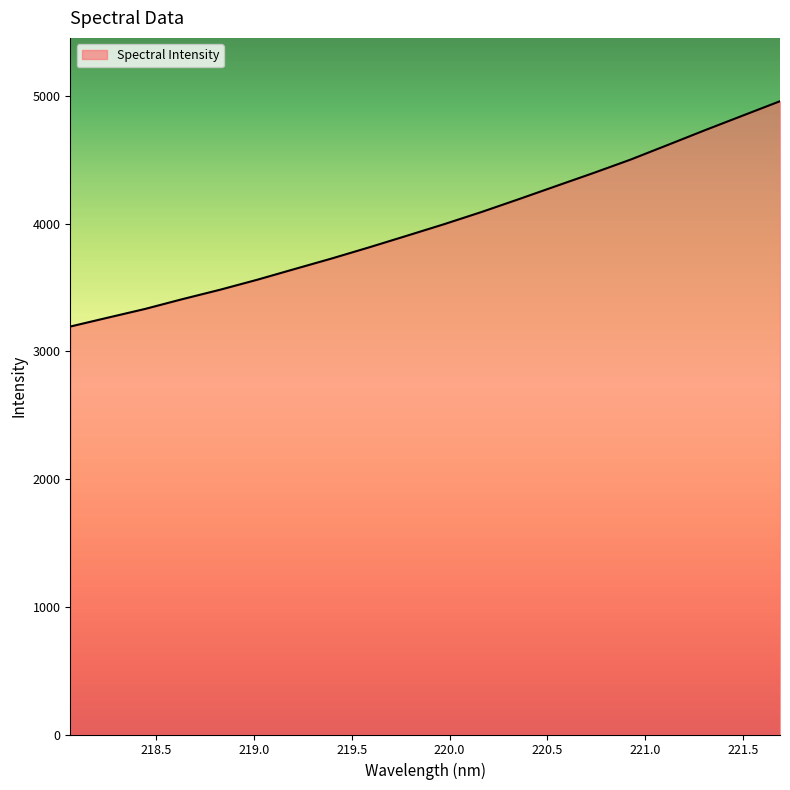

What is the greatest value displayed?

4957.5